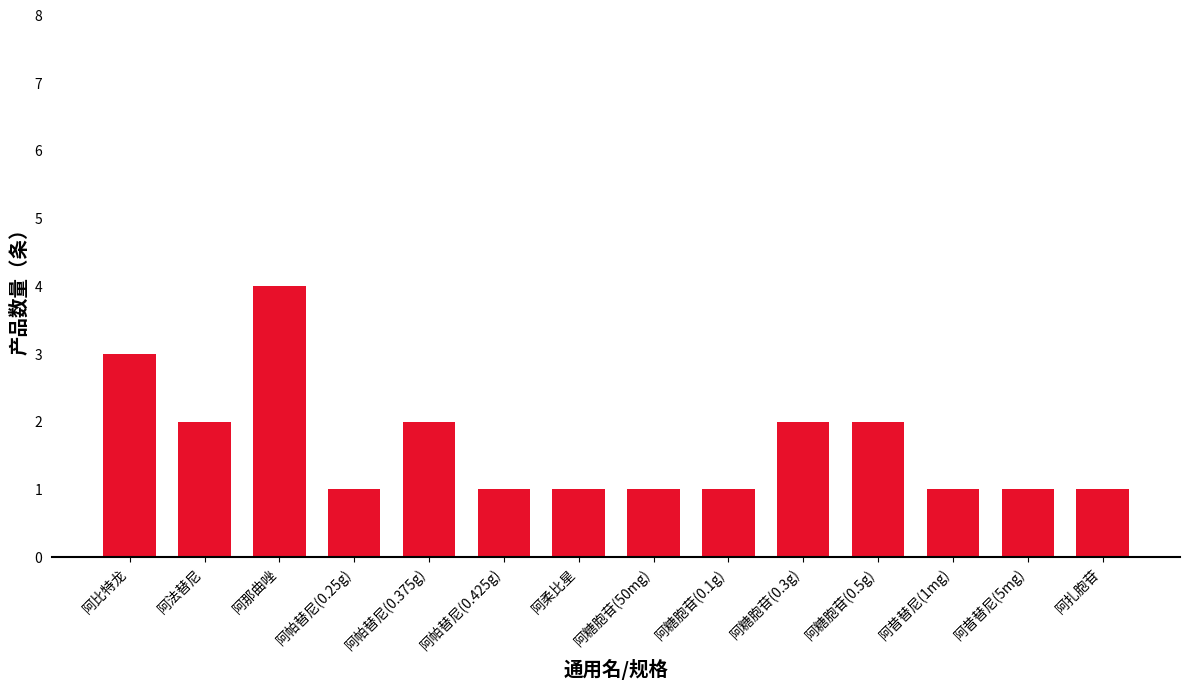

Count the number of categories in the chart.

14